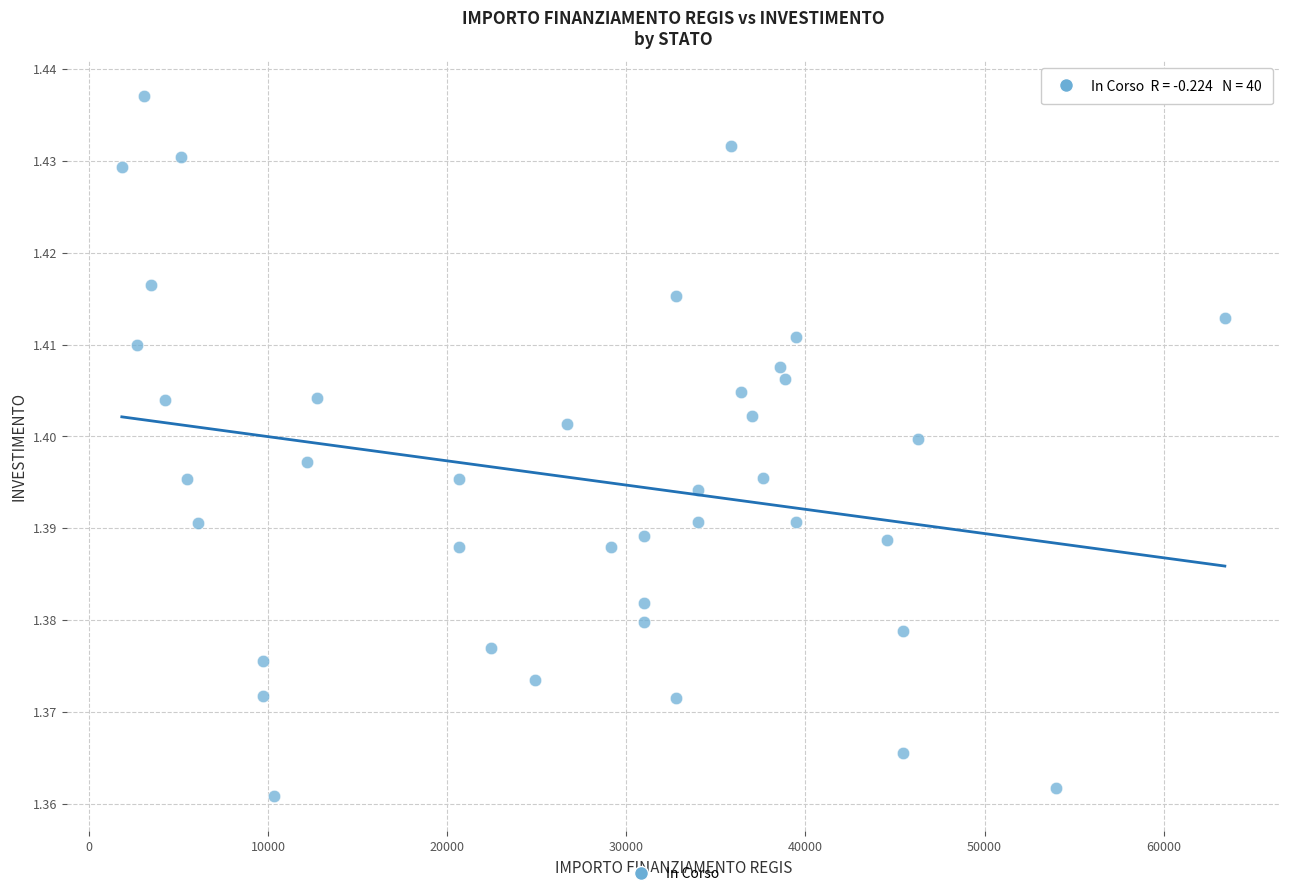

What is the range of X values (max minus min)?

61597.0